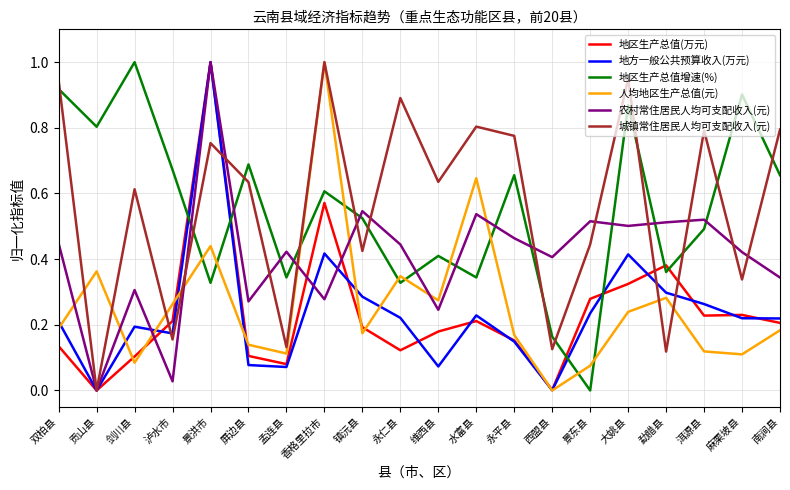

True or false: 农村常住居民人均可支配收入(元) has a value of 0.2 at 西盟县.

False